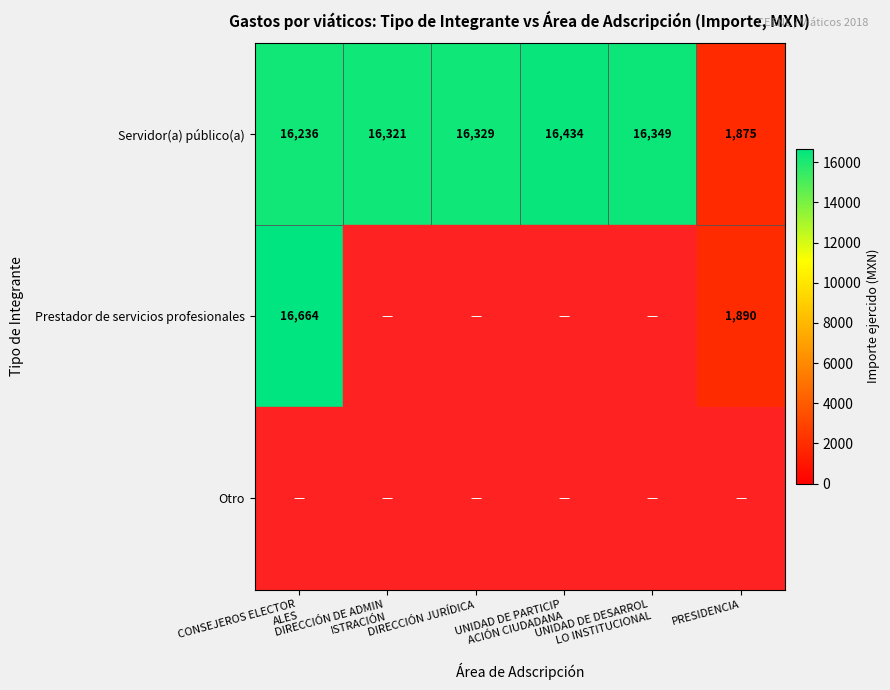

What is the maximum value for Servidor(a) público(a)?

16434